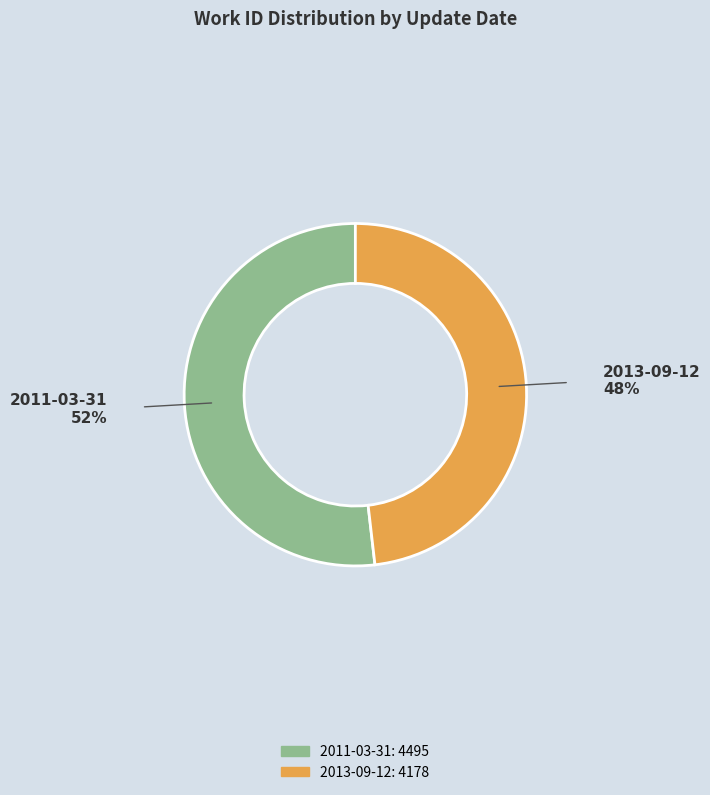

Approximately how many times larger is the value at 2013-09-12 compared to 2011-03-31?

0.9